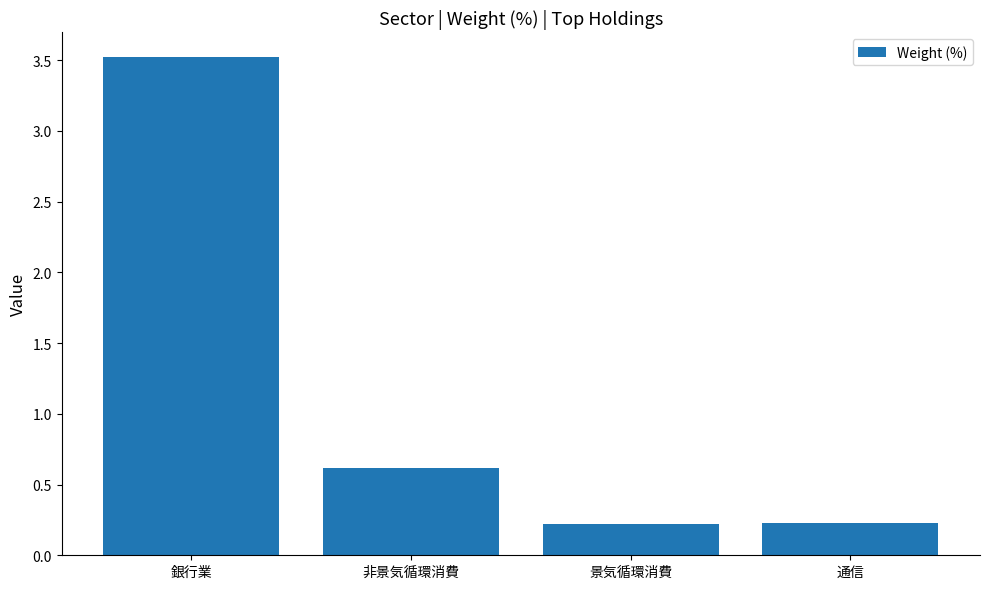

How many bars are there in total?

4